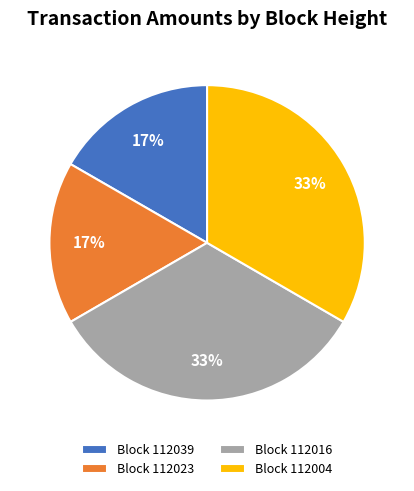

How many segments does this pie chart have?

4